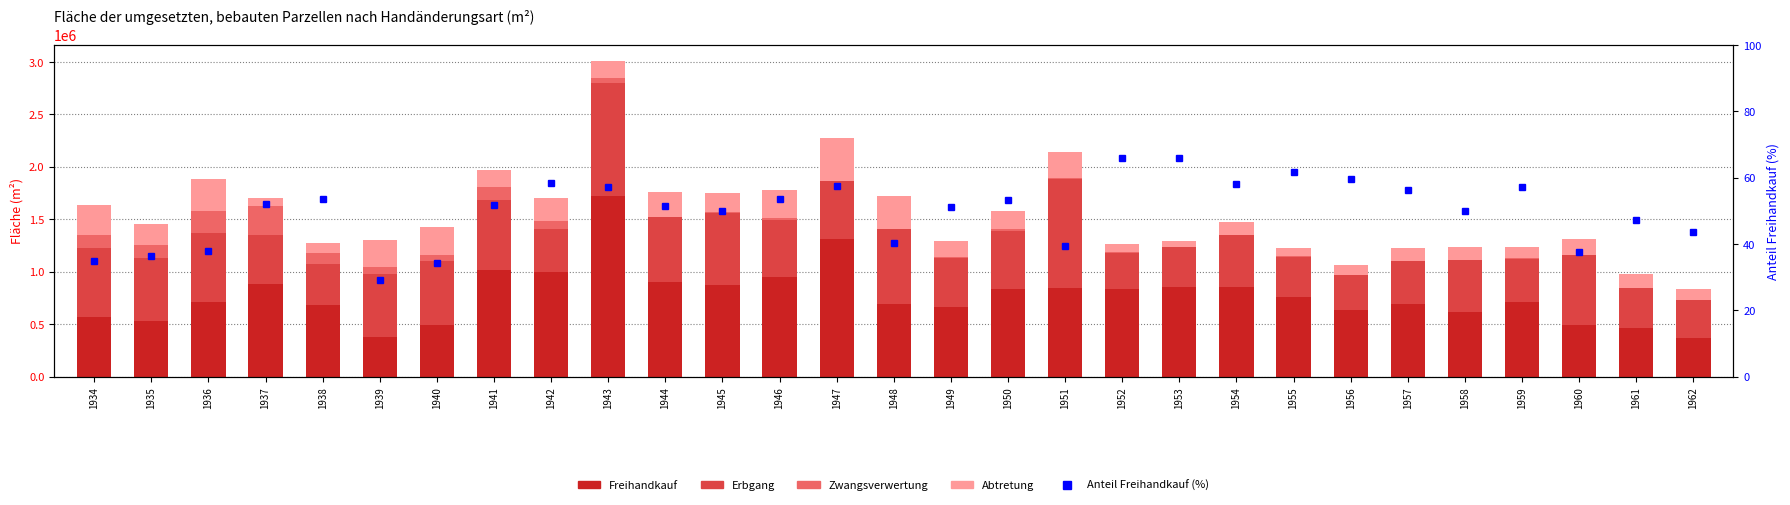

At which label is Abtretung closest to 233650?

1944